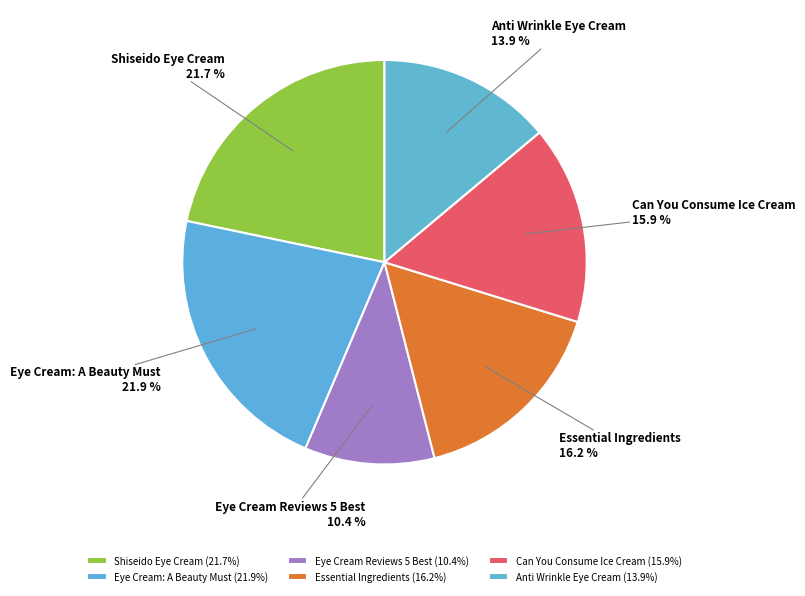

What is the ratio of the value at Eye Cream: A Beauty Must to the value at Eye Cream Reviews 5 Best?

2.1